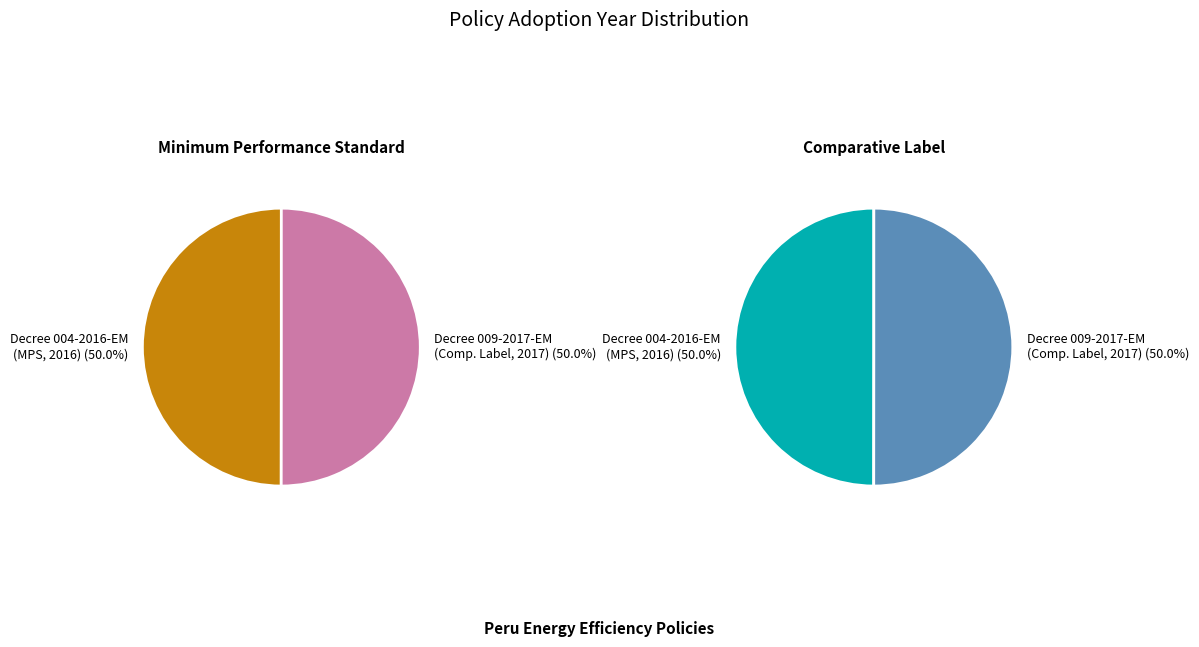

What is the change in value from Supreme Decree No. 004-2016-EM to Supreme Decree No. 009-2017-EM?

+1